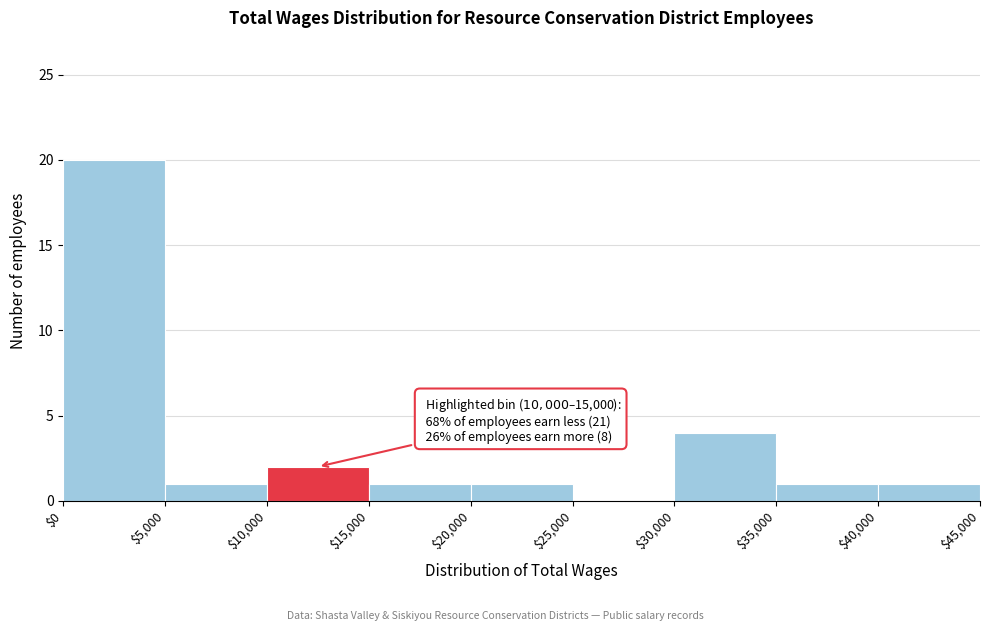

Over which range of the x-axis is the bar tallest?

$0 to $5,000